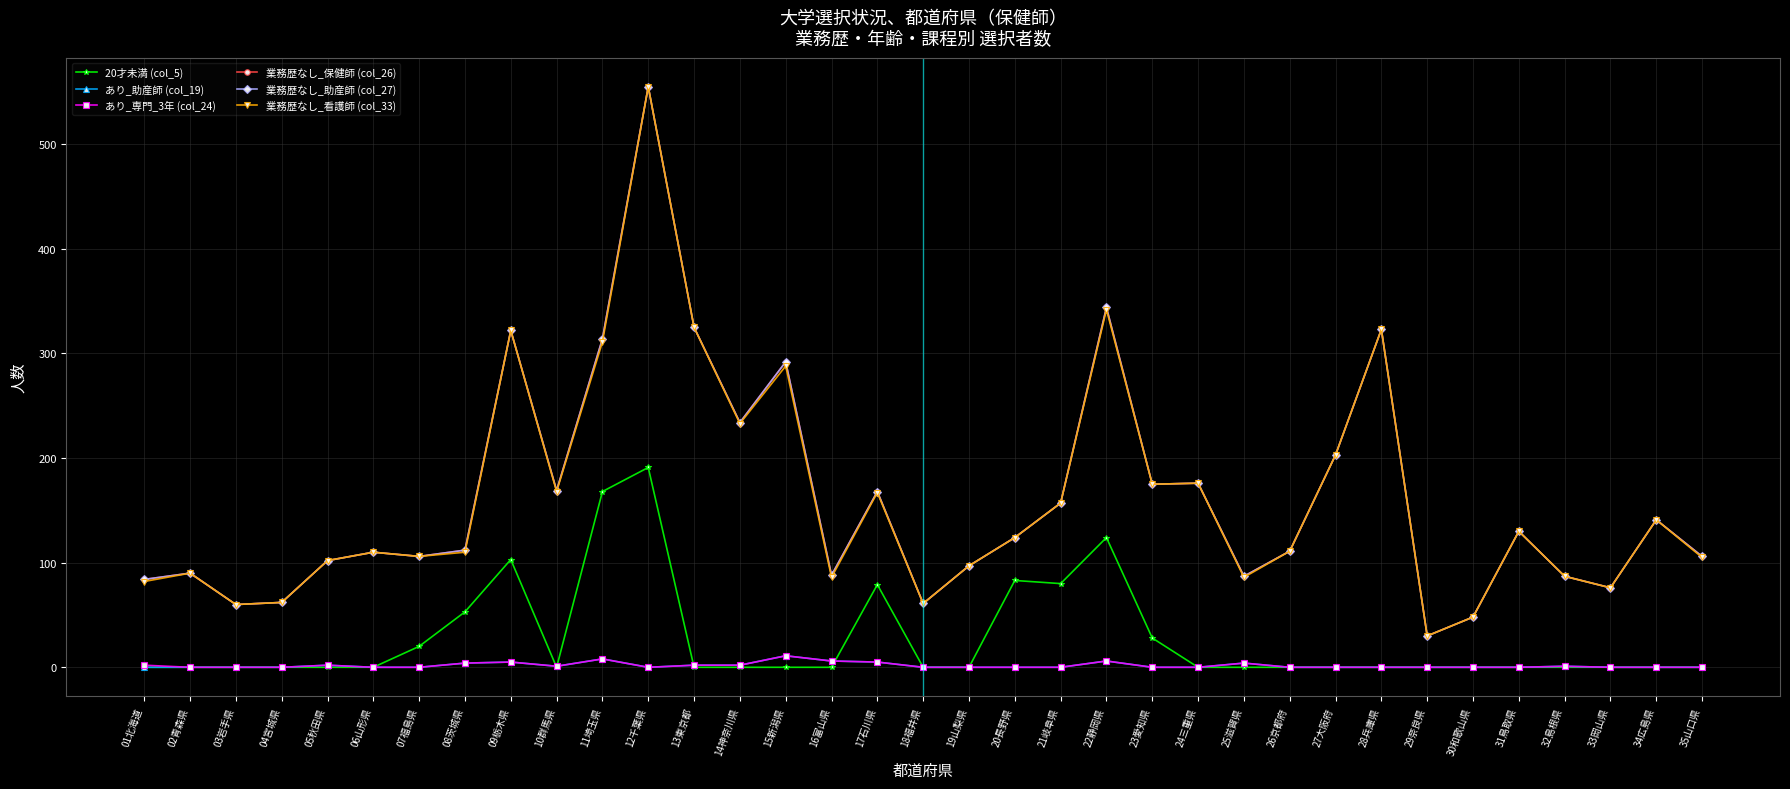

The あり_専門_3年 (col_24) series shows 2 at 22静岡県. True or false?

False